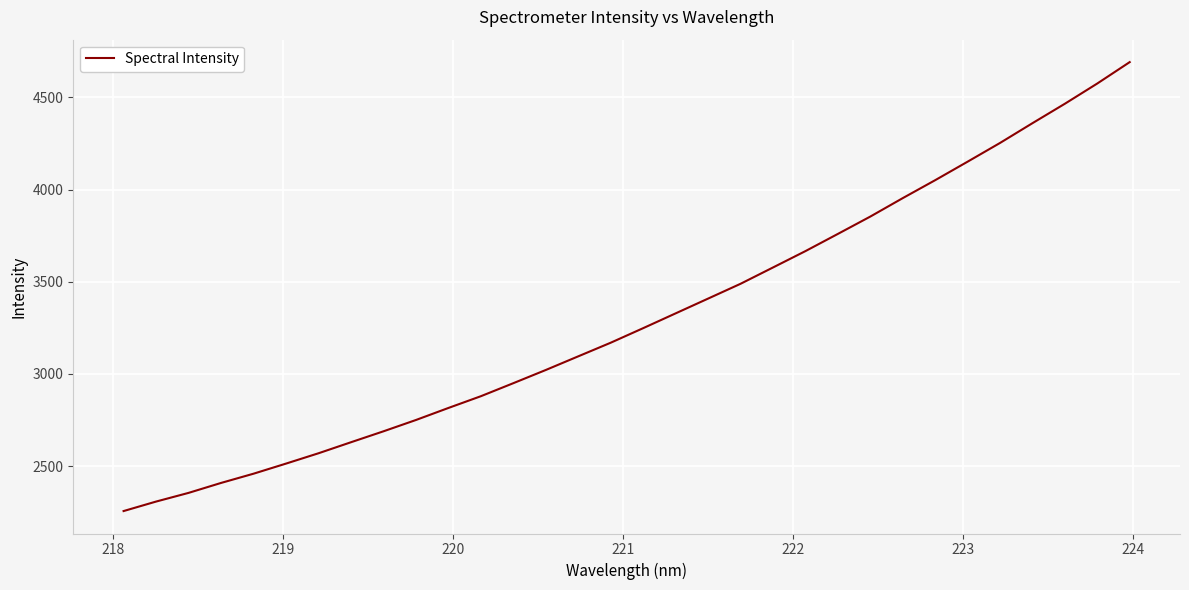

What is the greatest value displayed?

4691.8